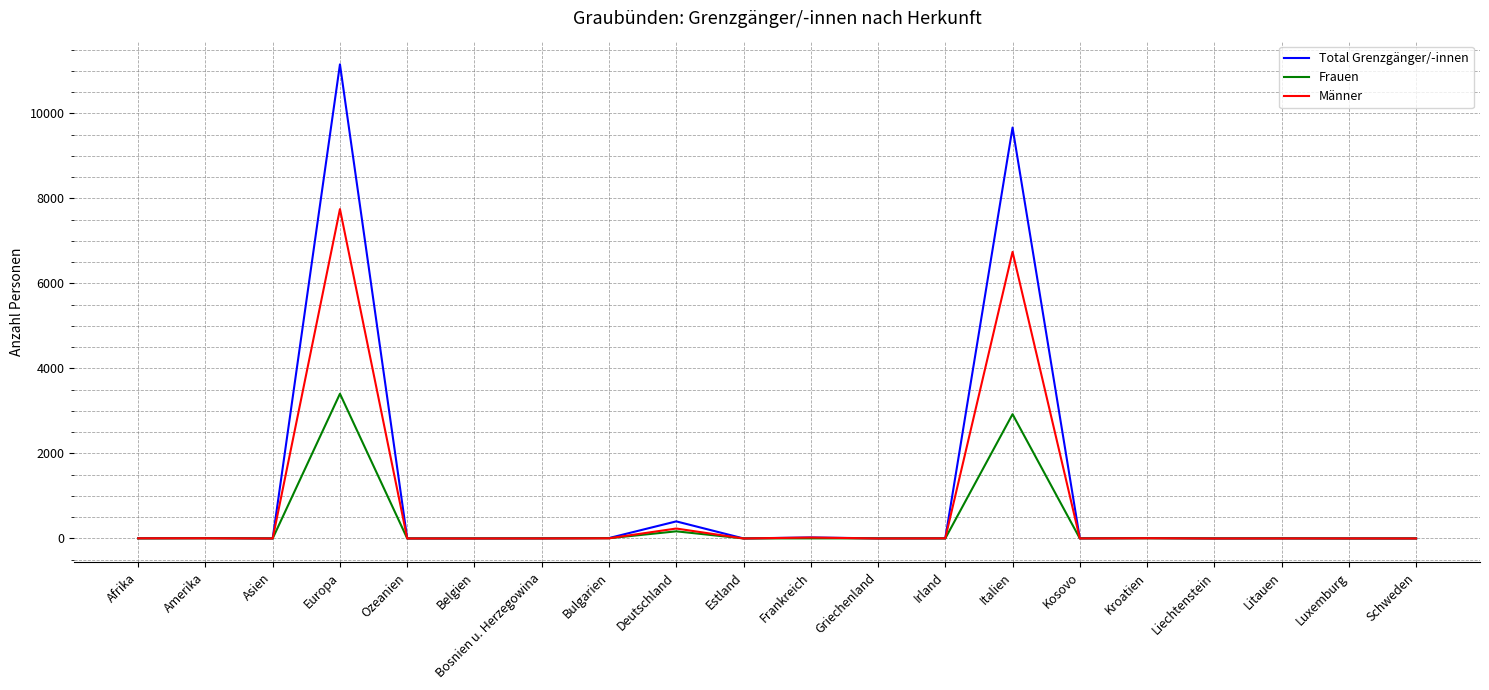

The value of Männer at Liechtenstein is 0. True or false?

True